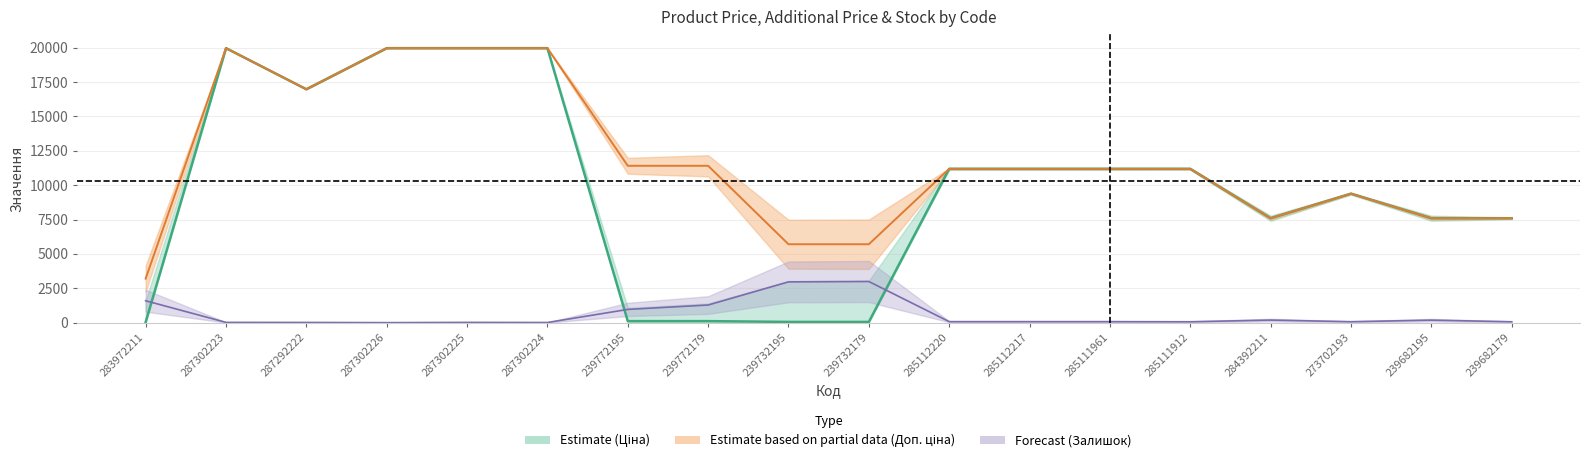

Is it true that Залишок equals 2.3 at 287302226?

False